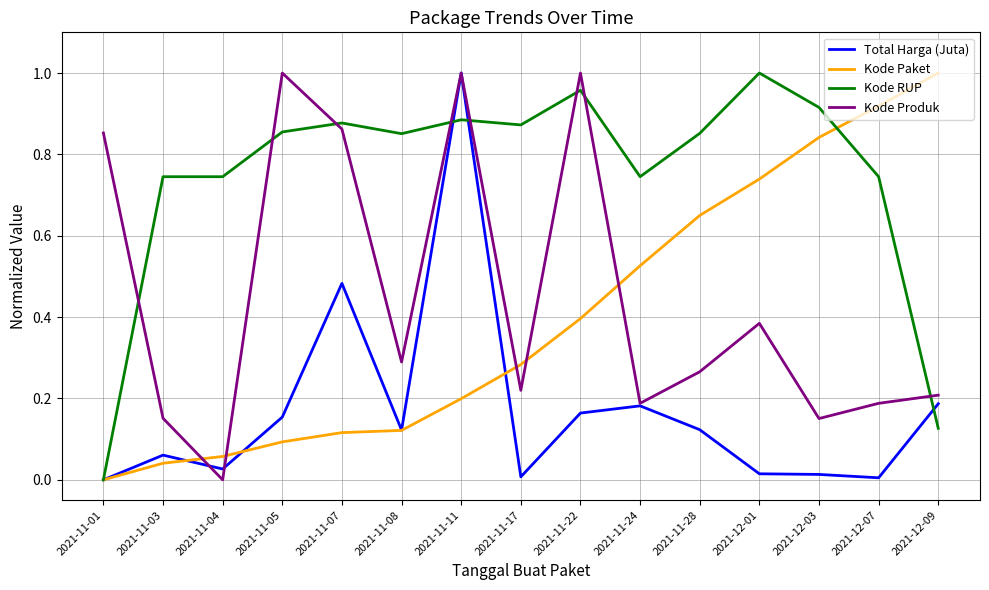

Between which two adjacent categories do Total Harga (Juta) and Kode Produk first intersect?

2021-11-03 and 2021-11-04